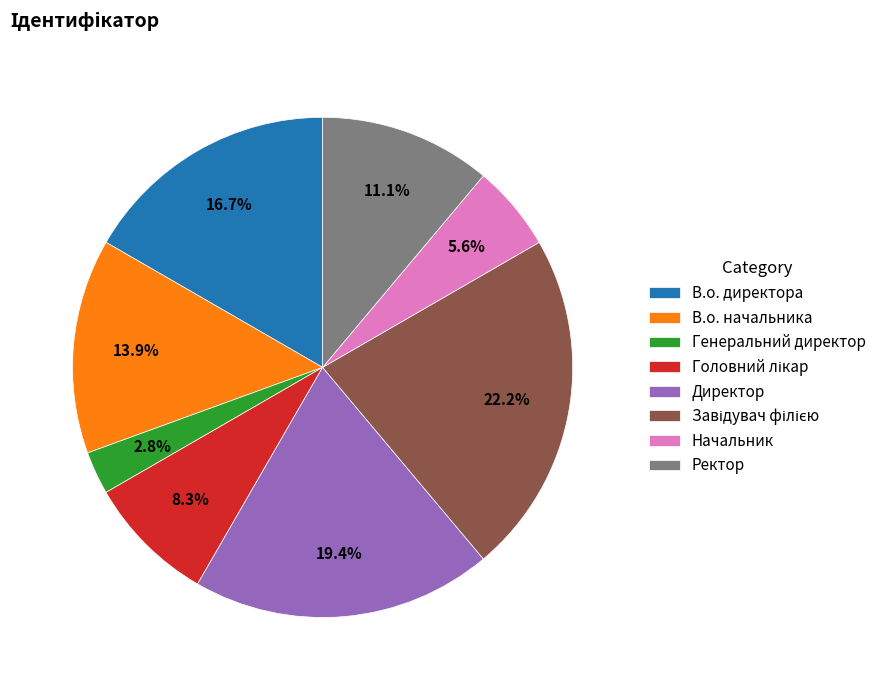

How many segments does this pie chart have?

8